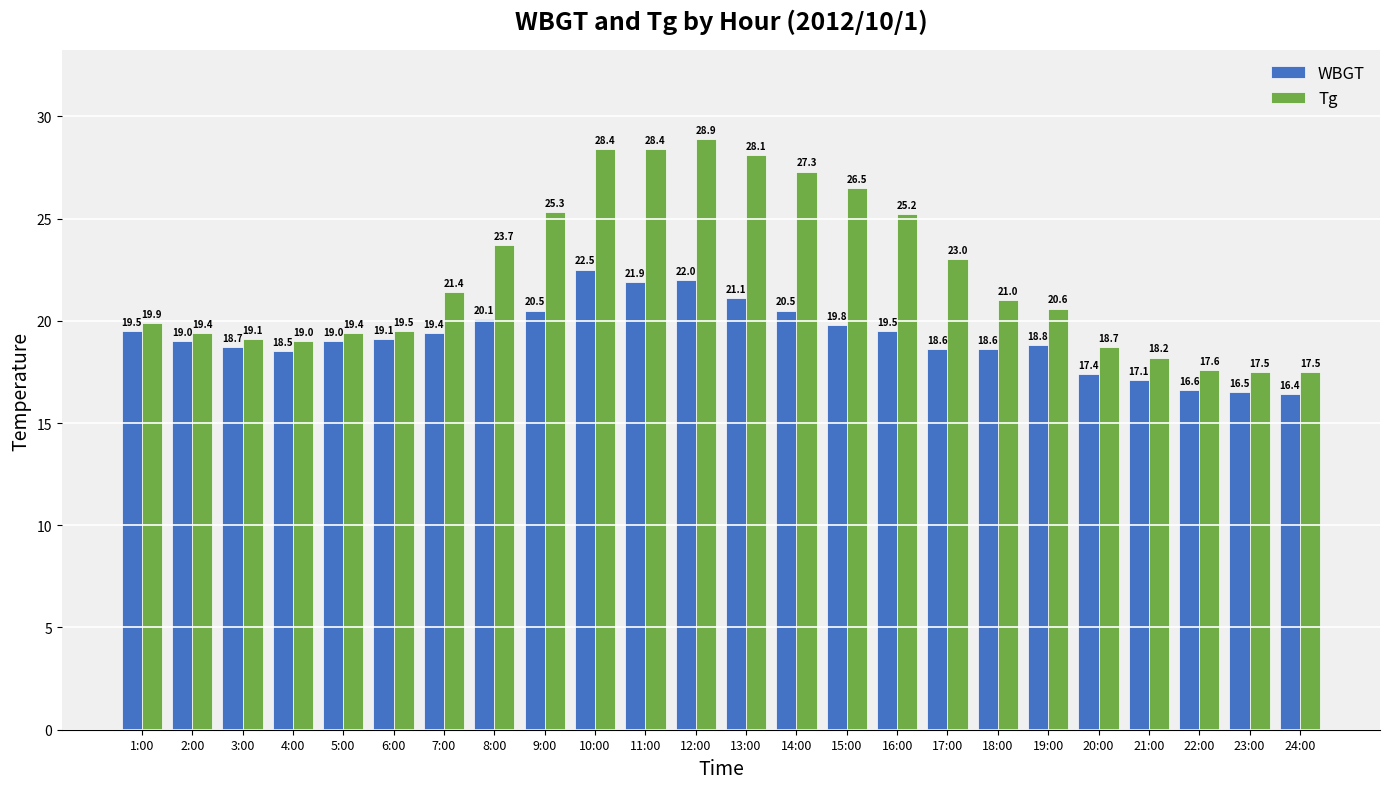

At how many categories does at least one series exceed 24?

8